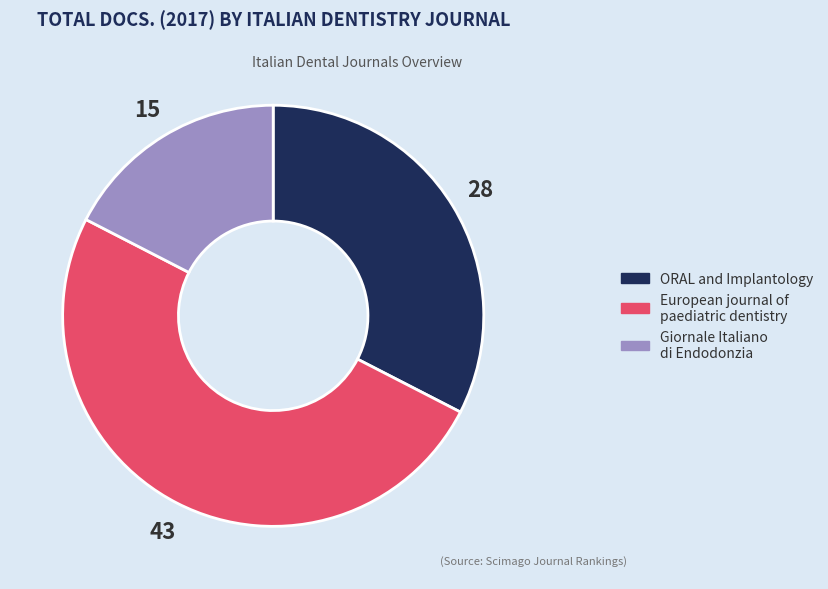

What is the smallest slice in the pie chart?

Giornale Italiano di Endodonzia